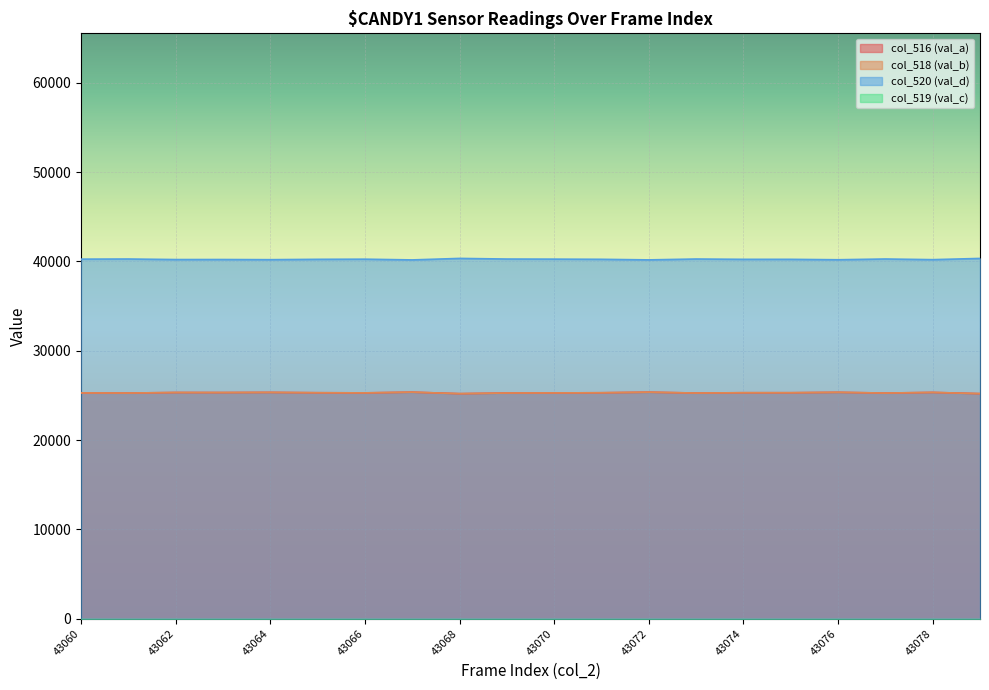

What is the smallest value displayed?

25197